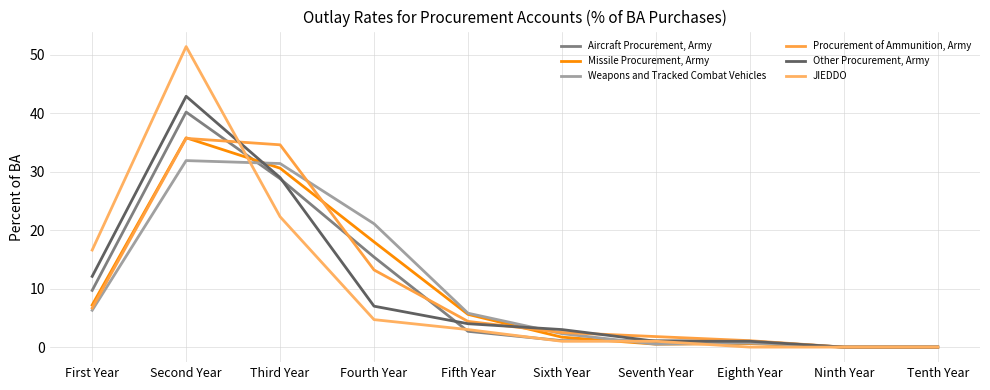

What is the label of the 2nd point from the left?

Second Year